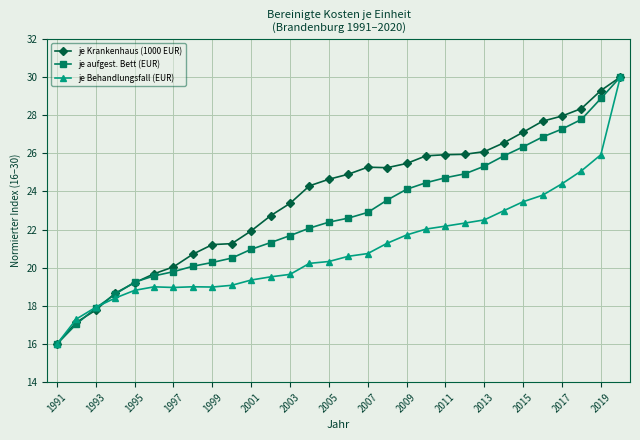

What is the value of the je Krankenhaus (1000 EUR) point at the 8th from the left?

20.7